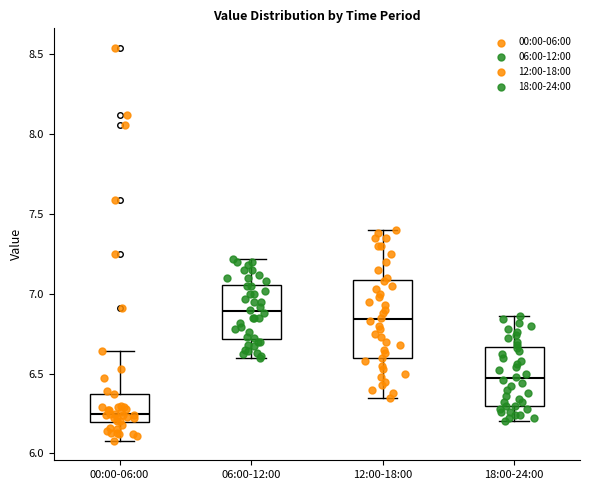

Which box has the highest median line?

06:00-12:00